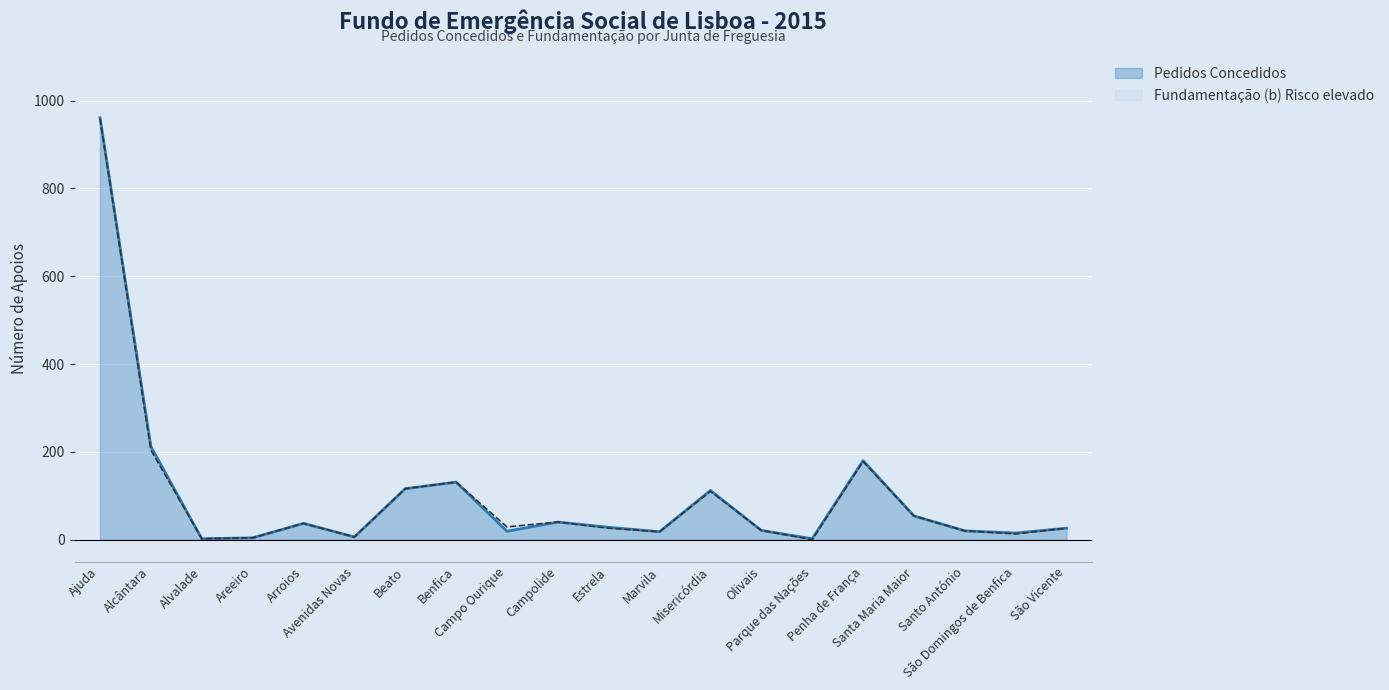

What is the value of the Pedidos Concedidos point at the 1st from the left?

961